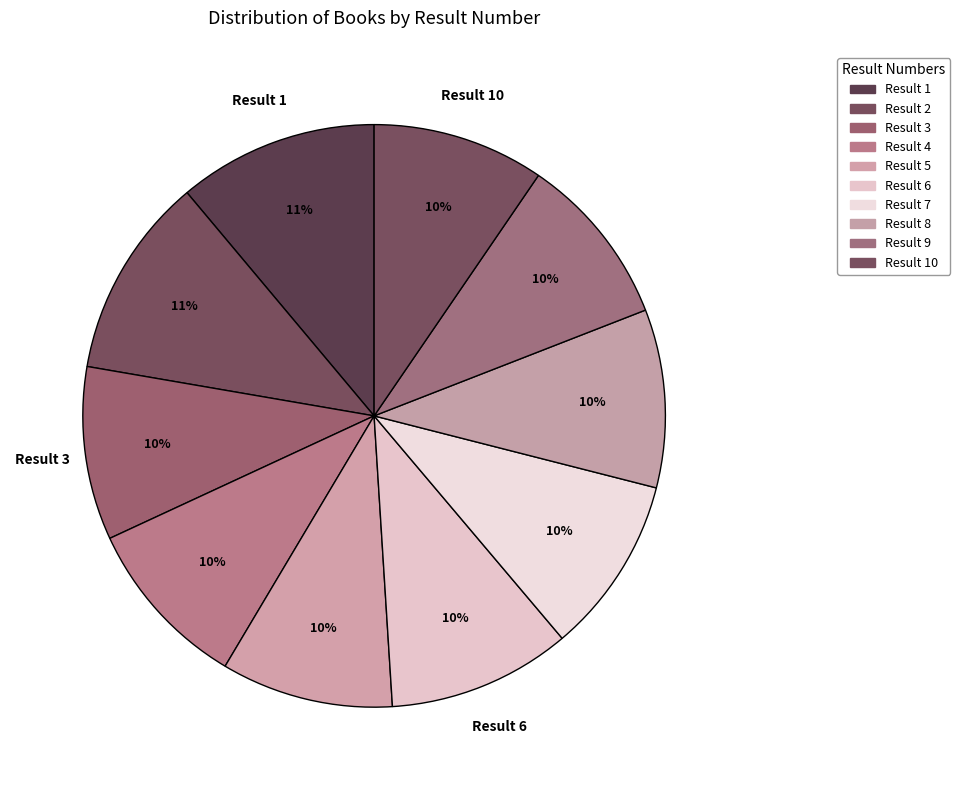

Rank the categories by value from highest to lowest.

2, 1, 6, 8, 7, 3, 5, 4, 9, 10